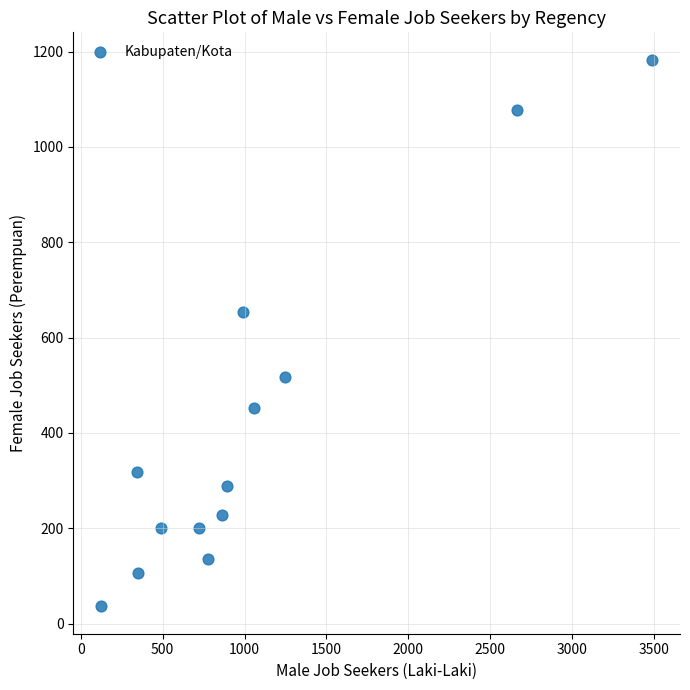

What is the range of X values (max minus min)?

3367